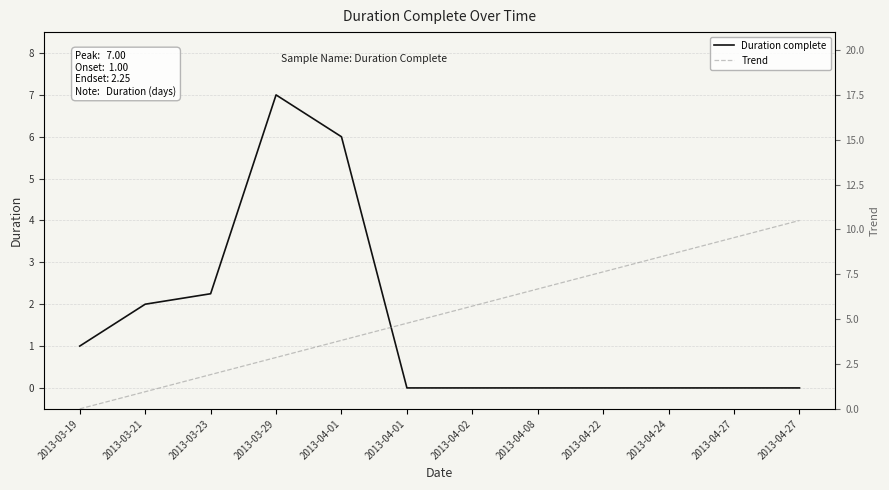

At how many categories does at least one series exceed 5?

8